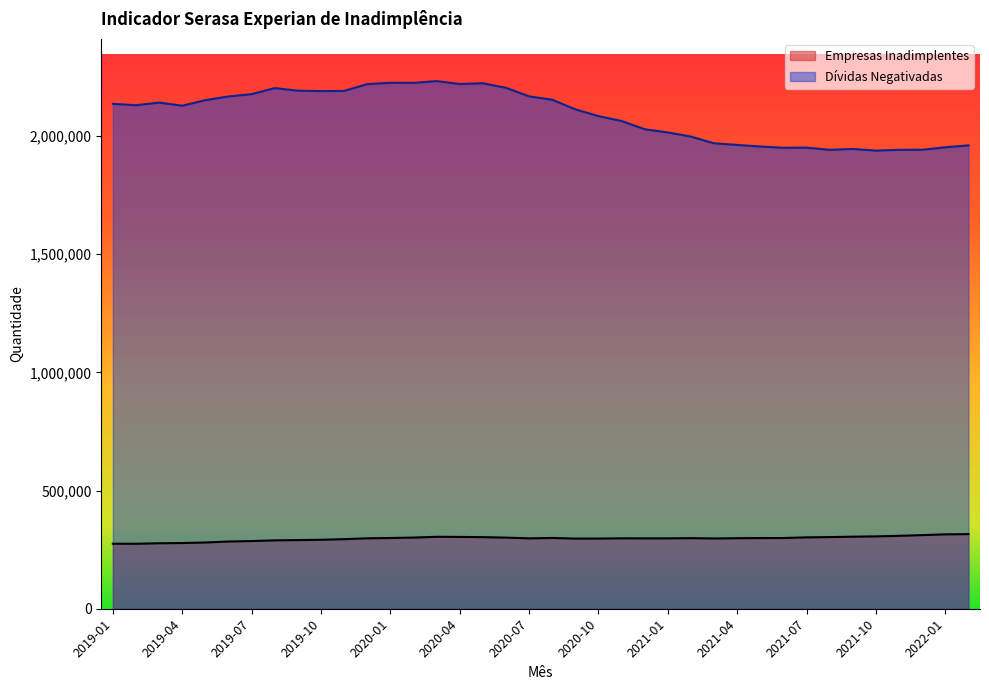

What are all the series names shown in the legend?

Empresas Inadimplentes, Dívidas Negativadas